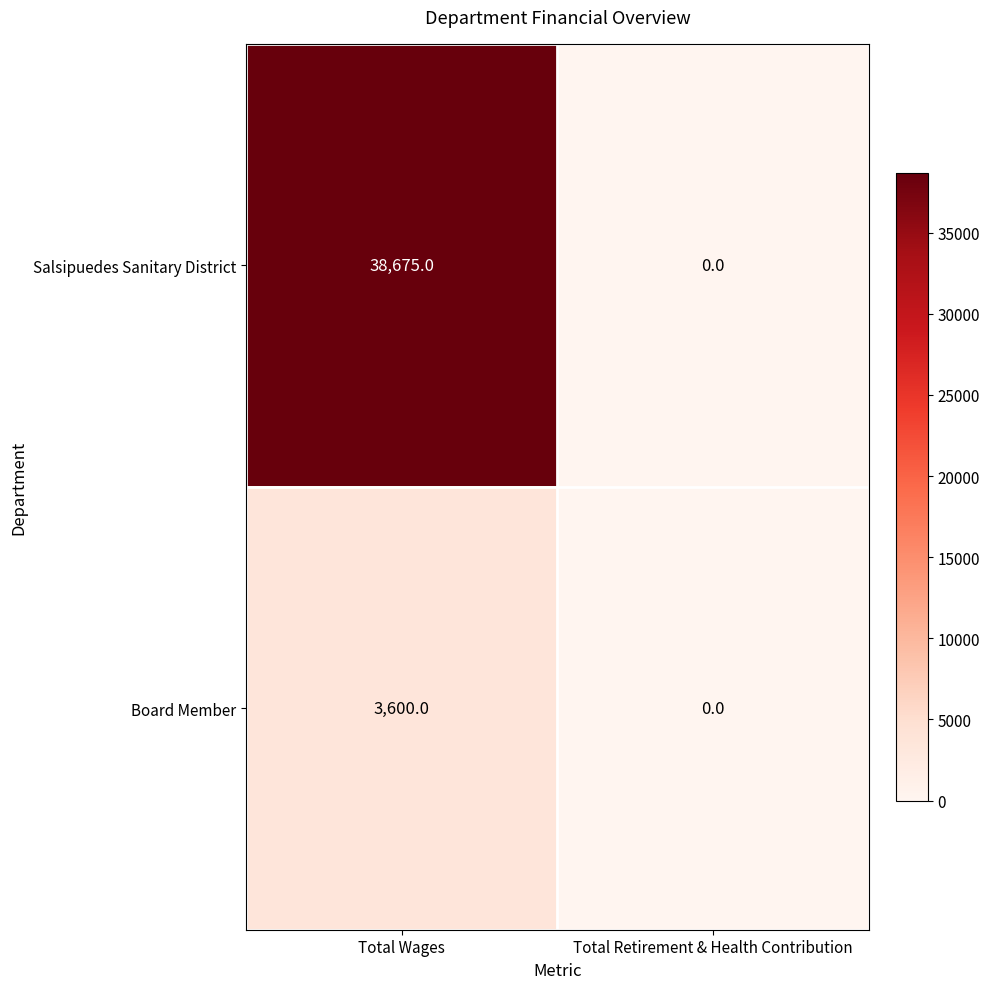

At how many categories does at least one series exceed 26651?

1